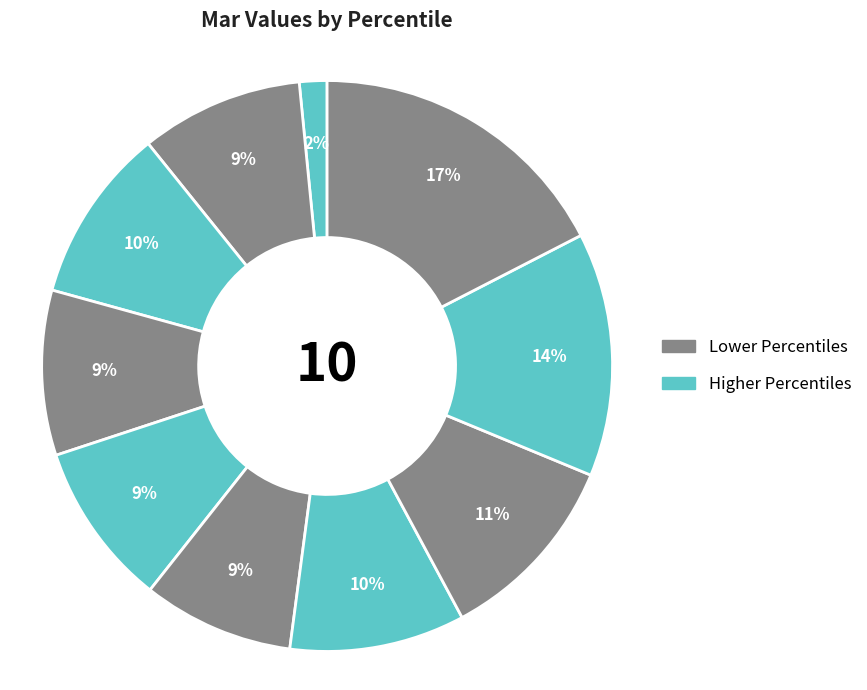

Which slice is the largest?

pct95